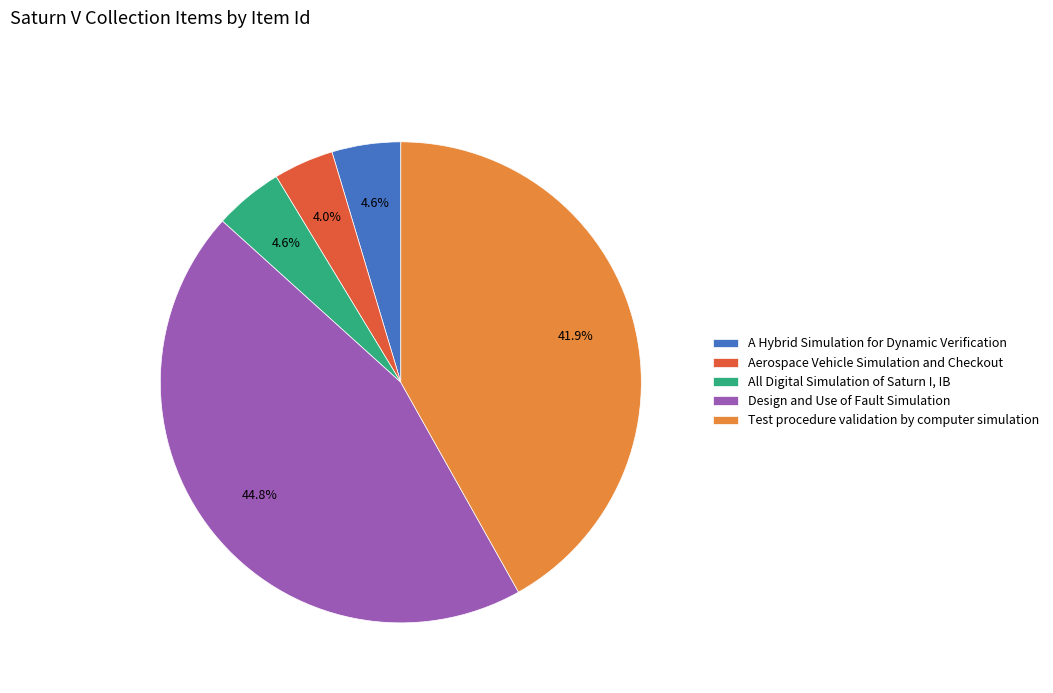

To the nearest percent, what is the average slice percentage?

20%